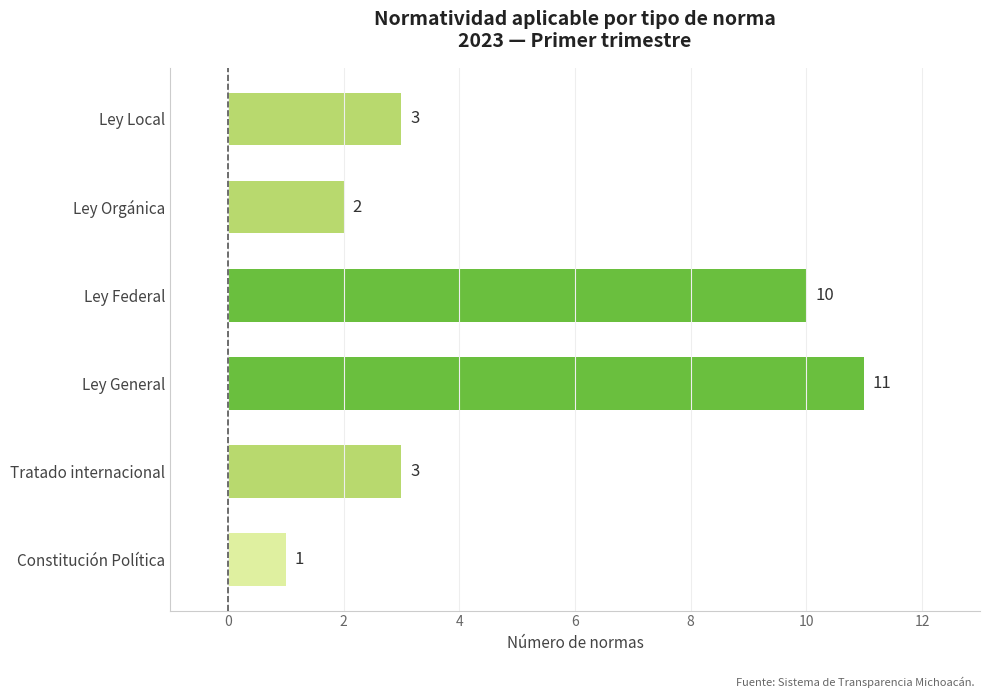

What is the change in value from Tratado internacional to Ley Federal?

+7